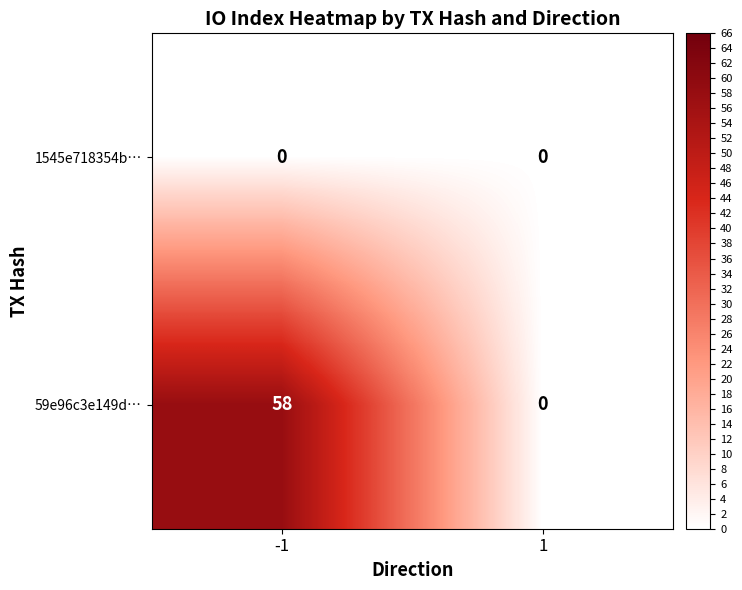

List the series in order of their peak value, highest first.

59e96c3e149d…, 1545e718354b…